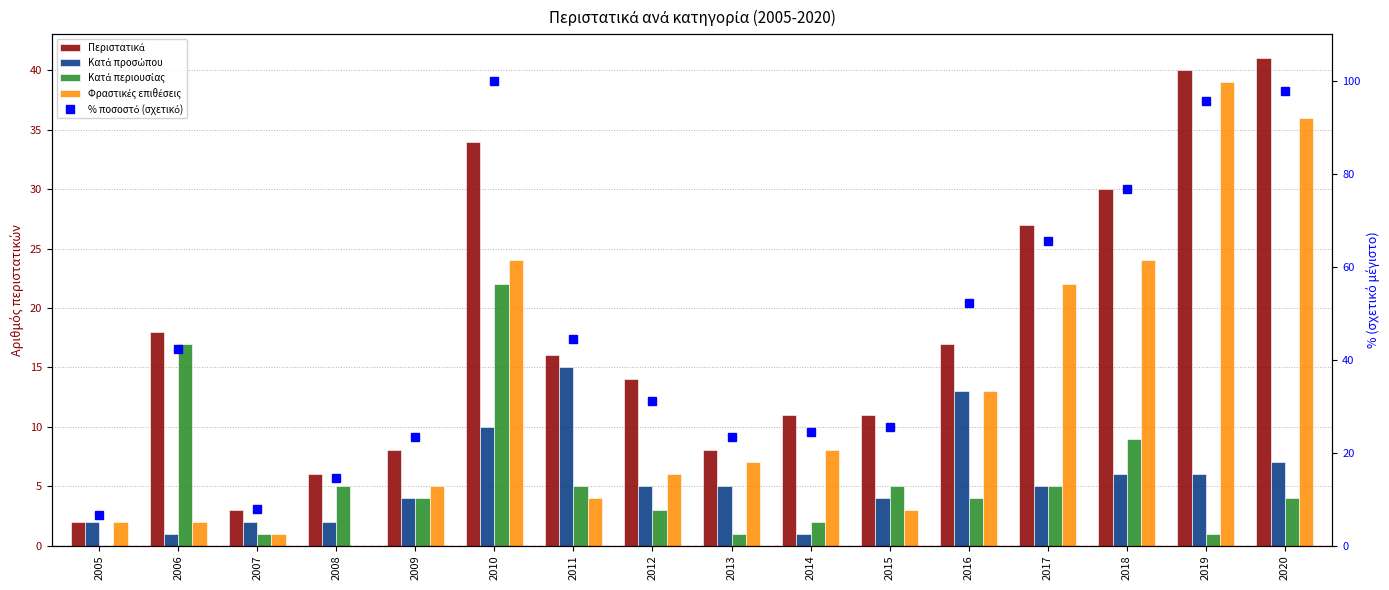

Which series has the largest total across all categories?

% ποσοστό (σχετικό)